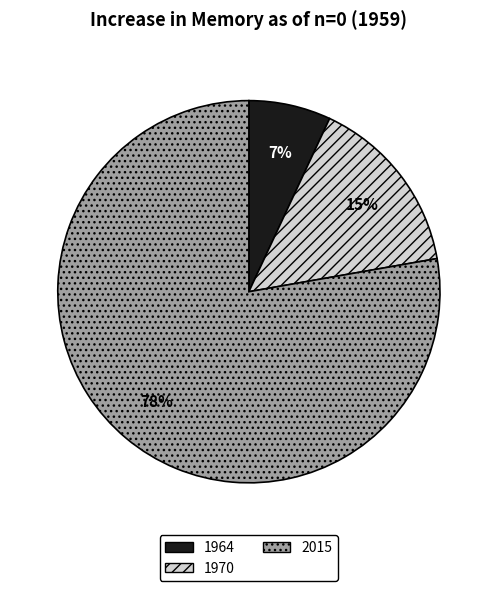

To the nearest percent, what is the difference between the largest and smallest slice percentages?

71%